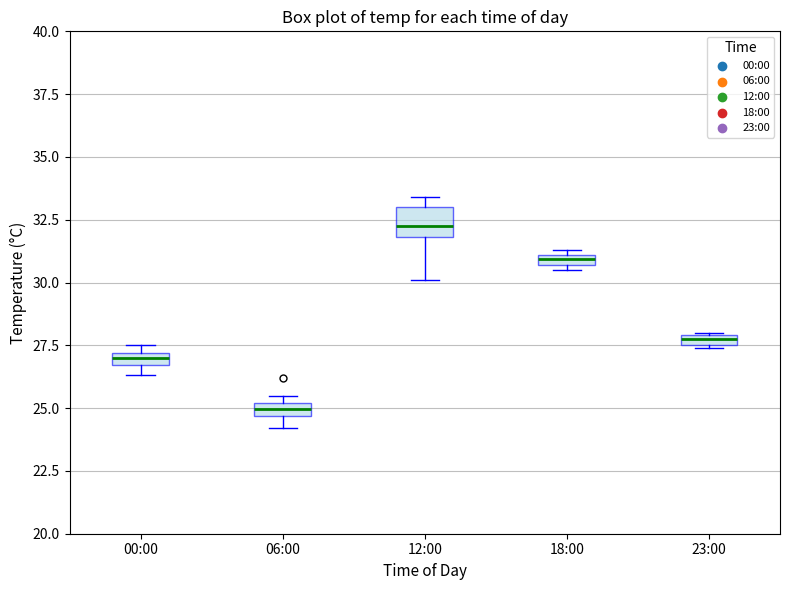

Where is the lower edge of the box for 18:00 on the y-axis? The values are not printed on the chart, so give them approximately, as read against the axis.

30.5